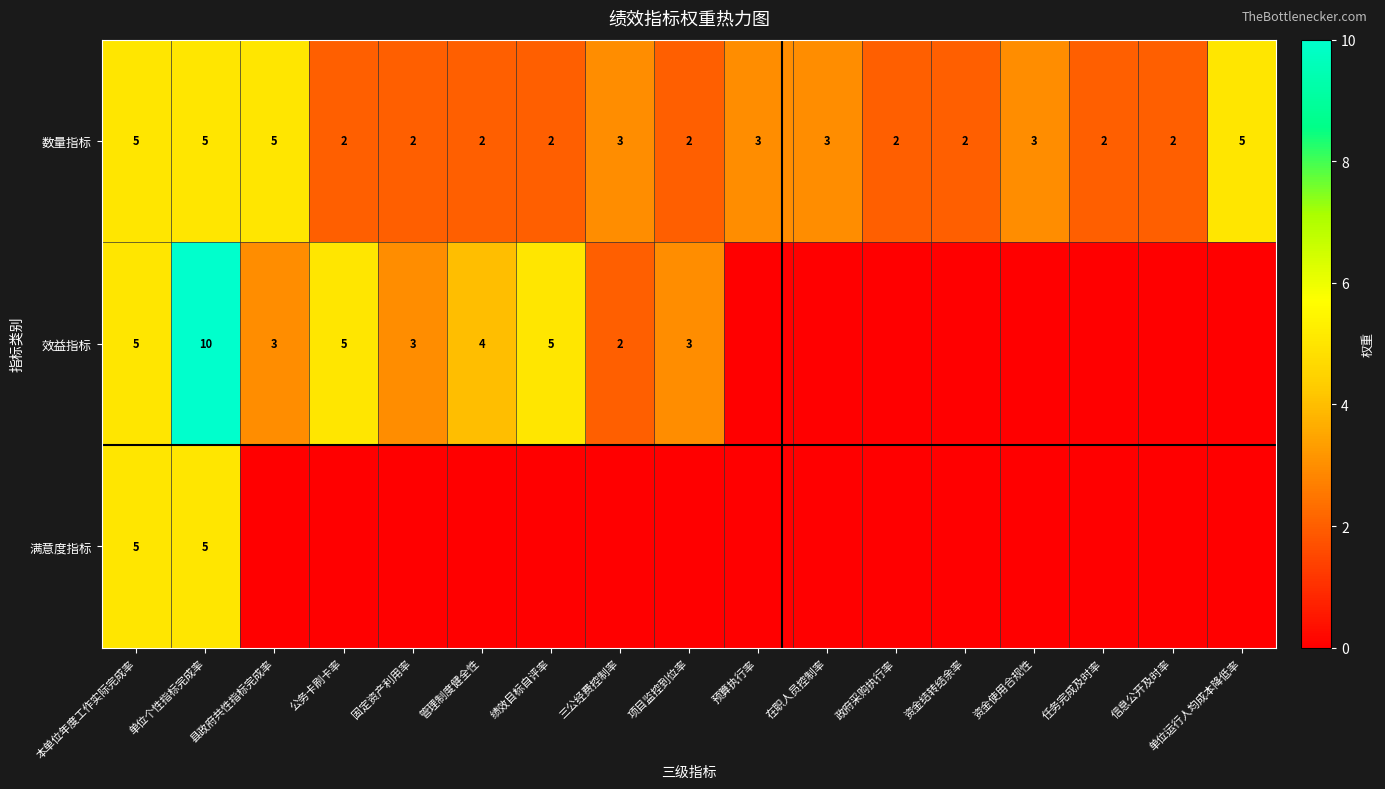

Count the 数量指标 values in the range 2 to 3.

13